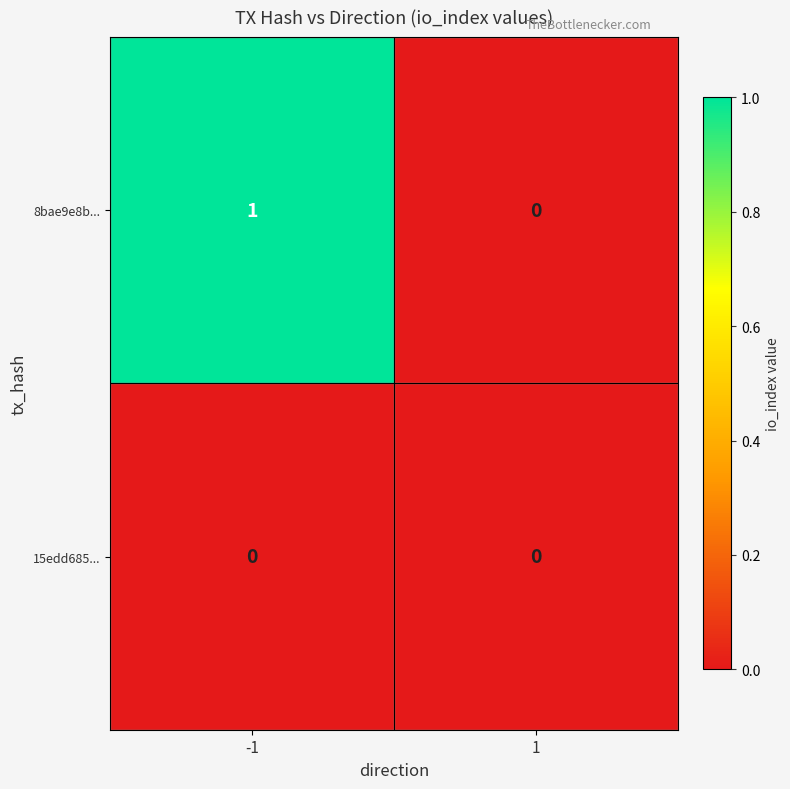

Reading left to right, list all the values displayed in this chart.

8bae9e8b...: 1	0
15edd685...: 0	0